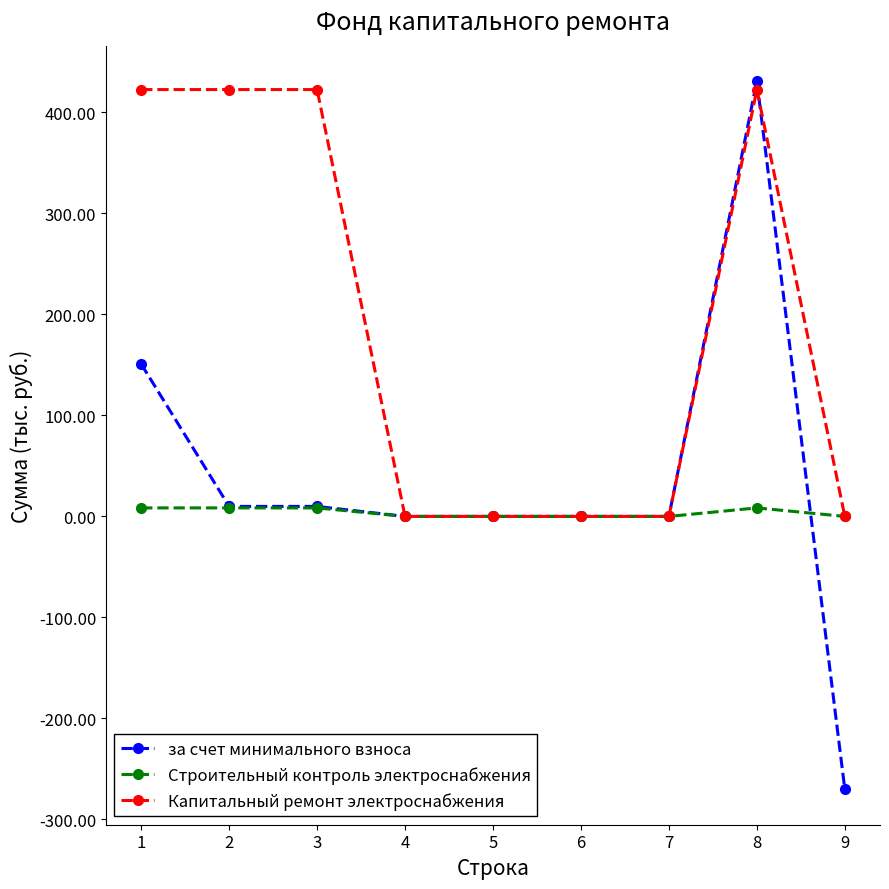

The Капитальный ремонт электроснабжения series shows 0.0 at 5. True or false?

True